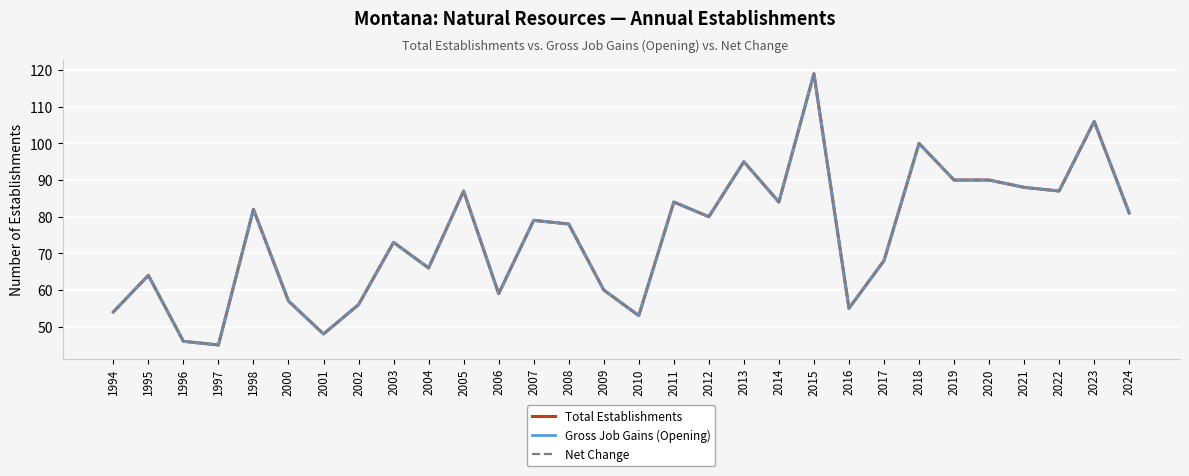

Which series has the largest total across all categories?

Total Establishments